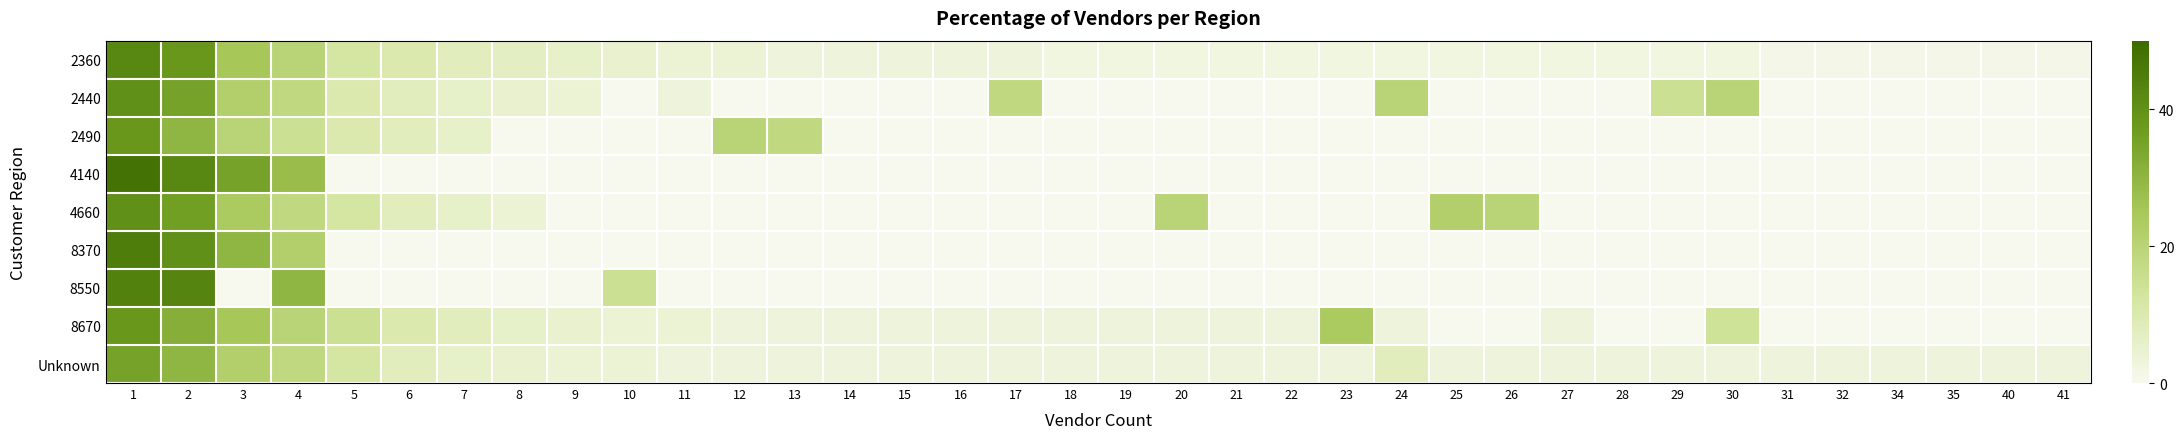

How many series are shown in this chart?

9